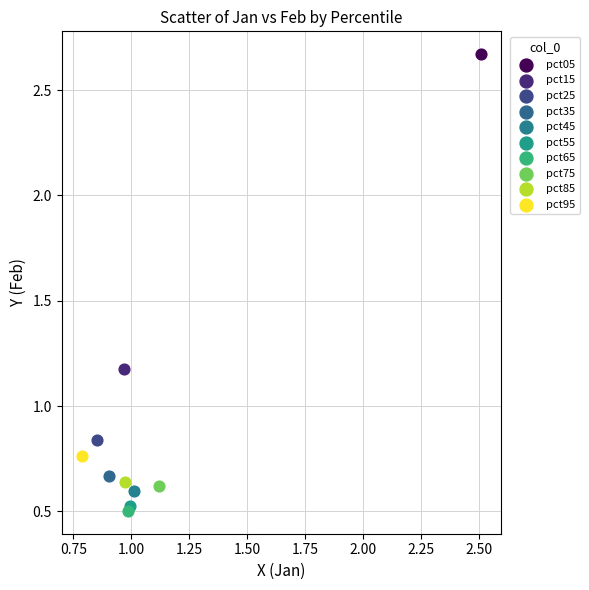

What are all the series names shown in the legend?

pct05, pct15, pct25, pct35, pct45, pct55, pct65, pct75, pct85, pct95